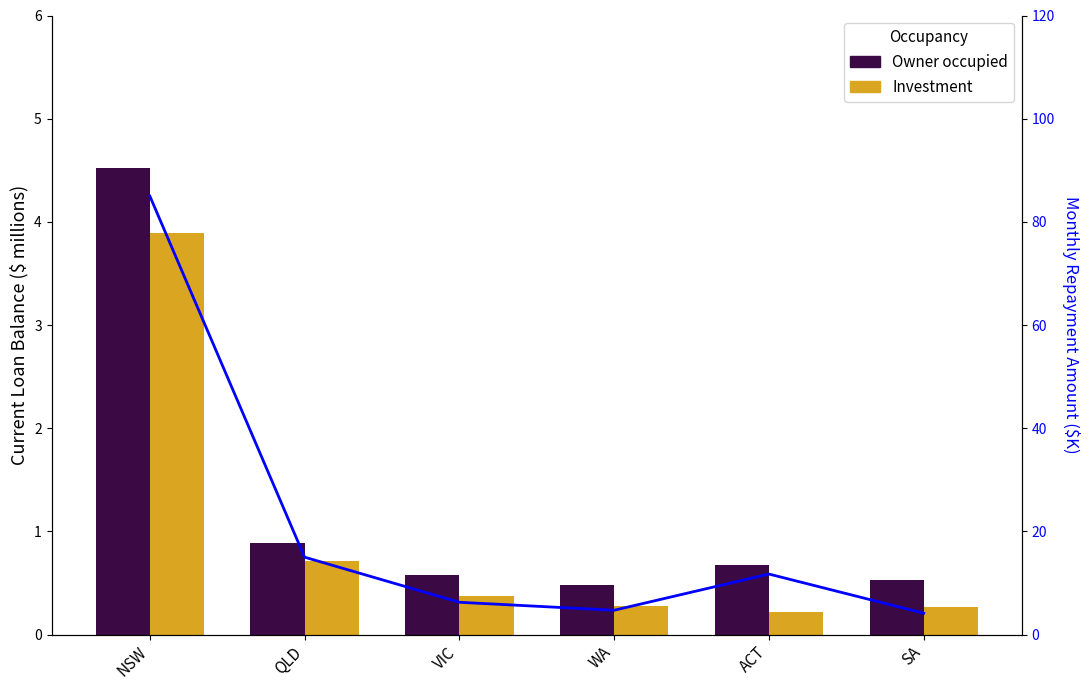

The Investment series shows 0.3 at ACT. True or false?

False